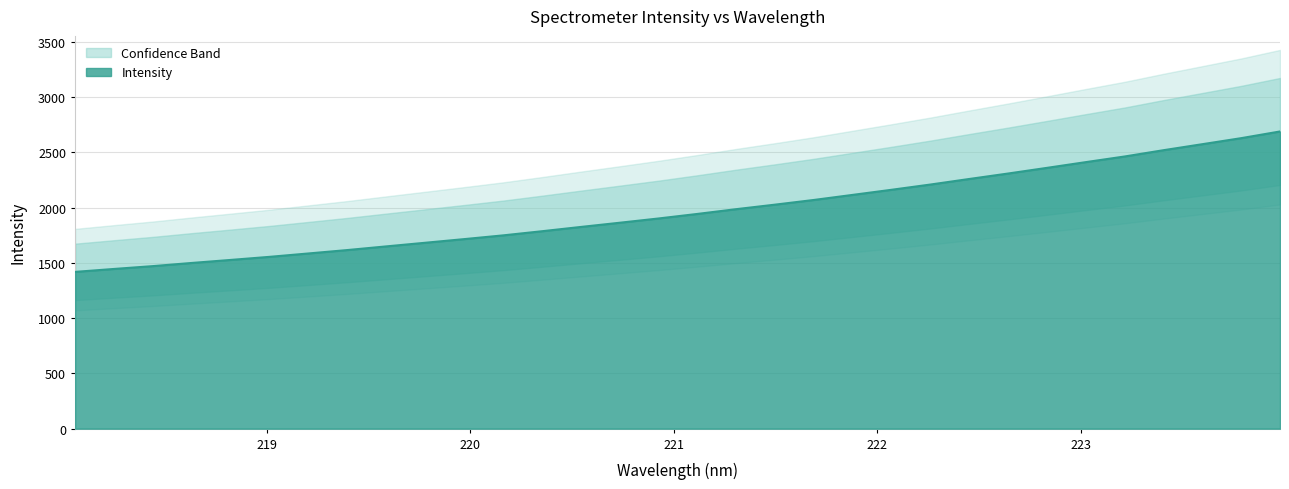

Is it true that the value at 218.0596 is 1419.0?

True